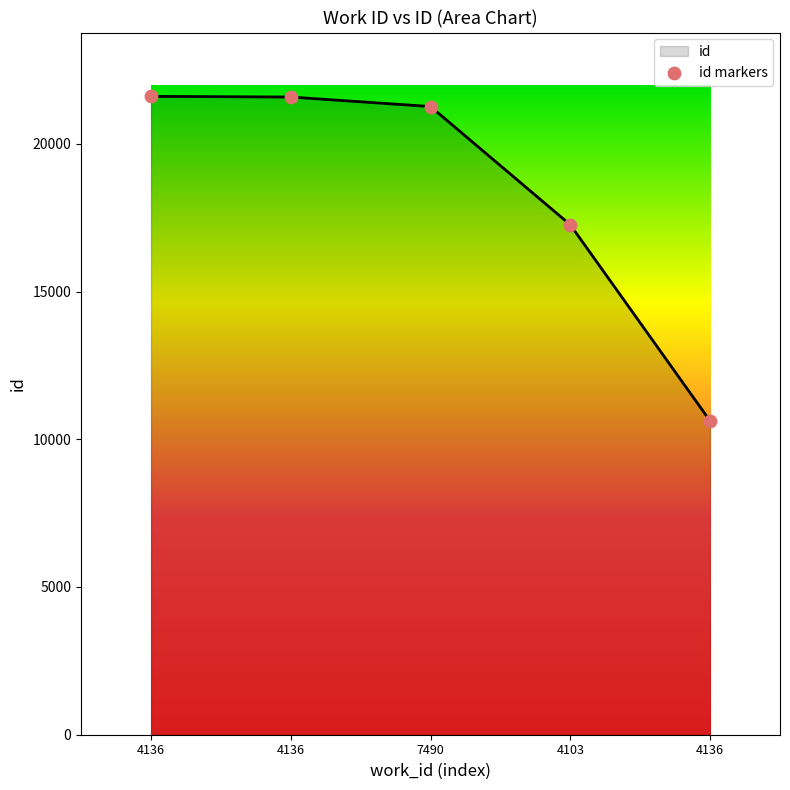

What is the ratio of the value at 7490 to the value at 4136?

2.0